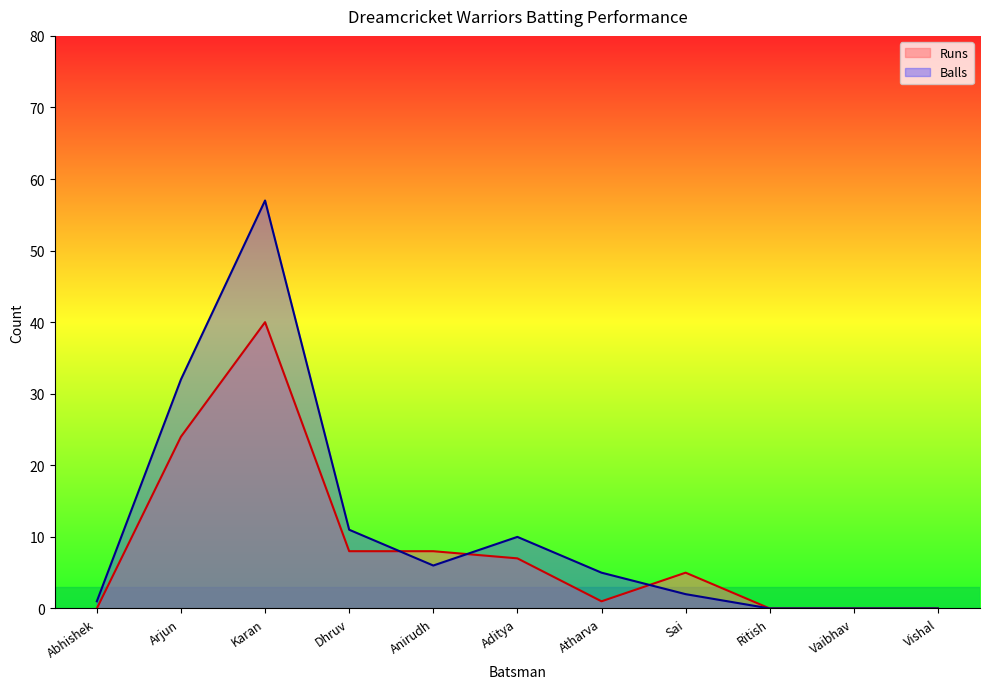

Which series has the largest range (max minus min)?

Balls